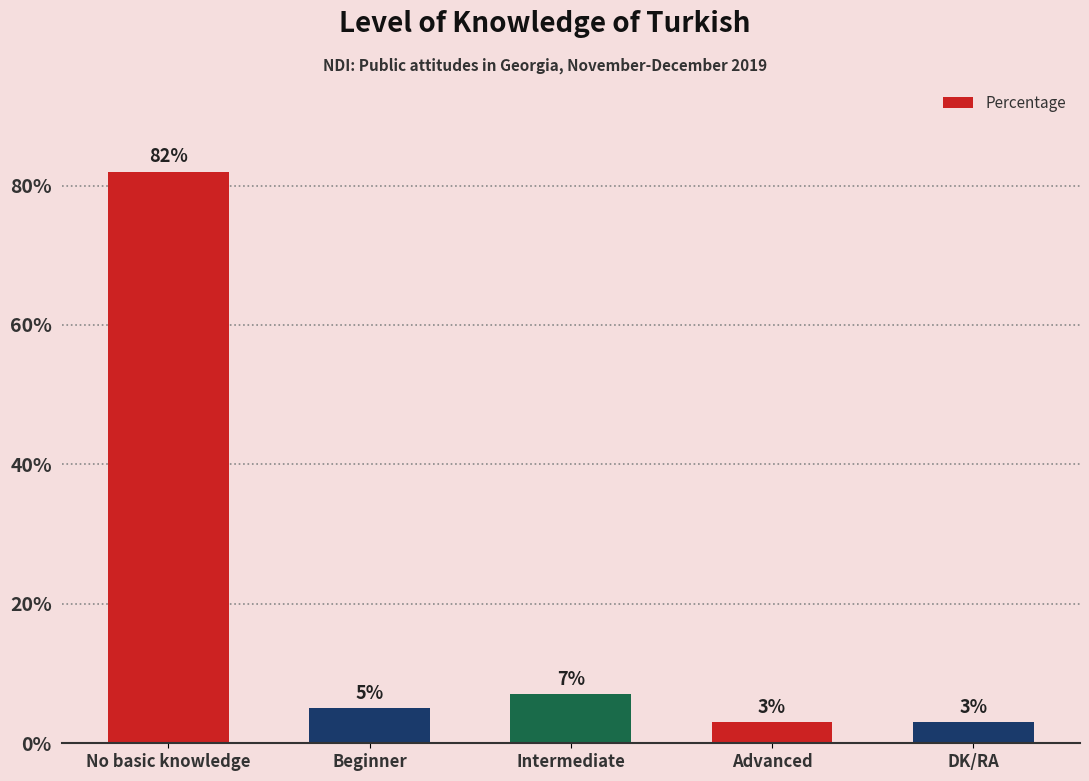

What is the sum of the values at Beginner and No basic knowledge?

87